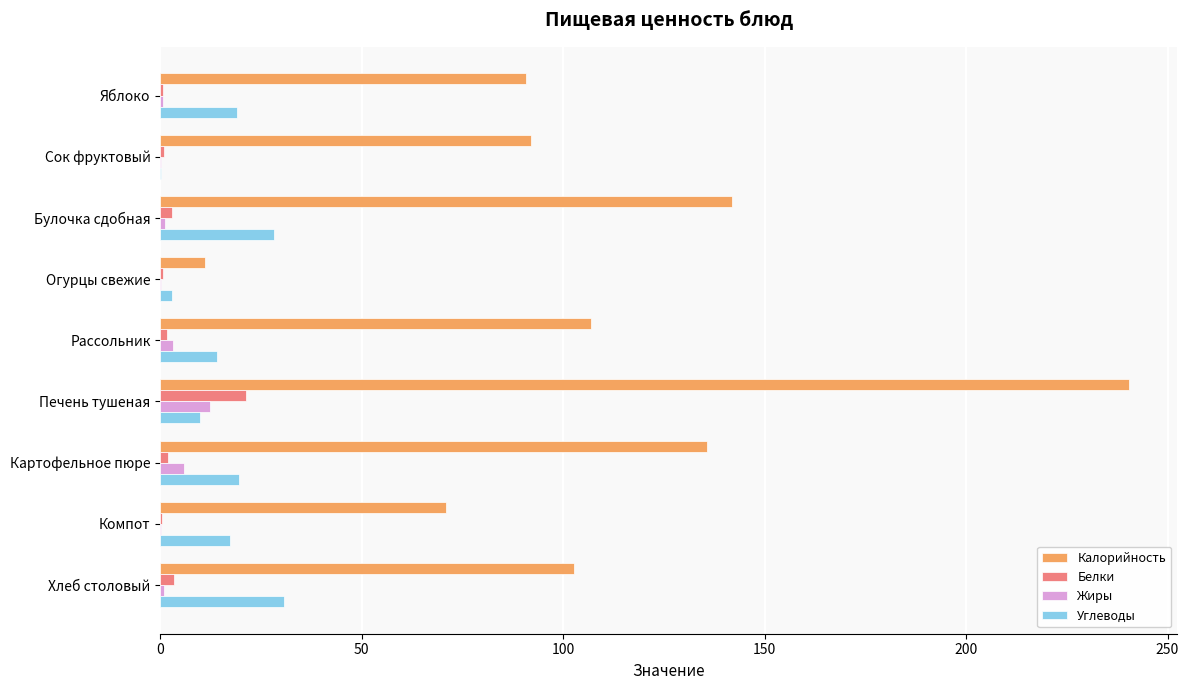

How many distinct data groups are displayed?

4